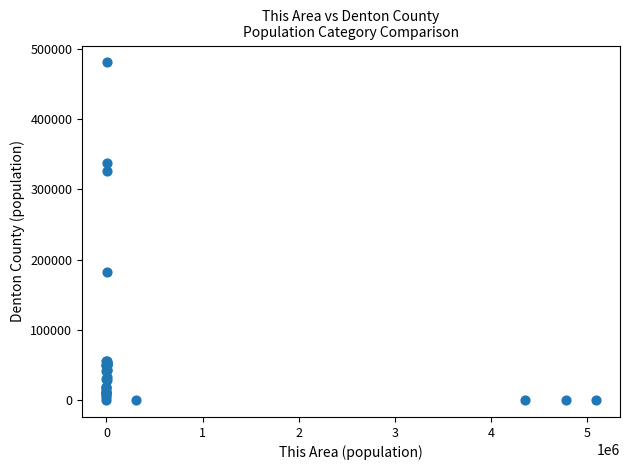

What Y value in the scatter plot is closest to 240307?

182260